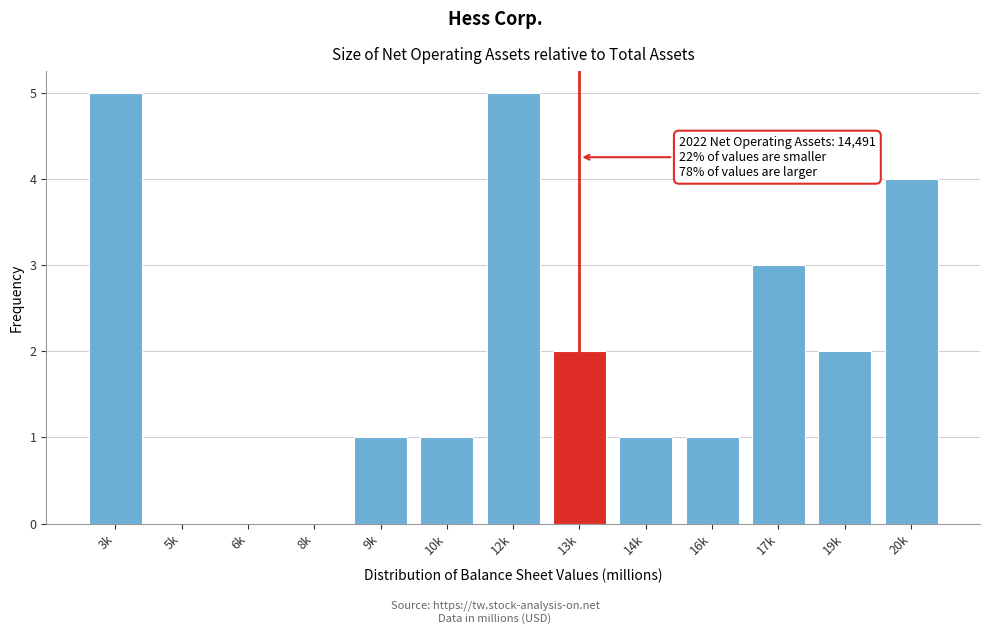

Reading left to right, transcribe all the data shown in this chart.

3k=5	5k=0	6k=0	8k=0	9k=1	10k=1	12k=5	13k=2	14k=1	16k=1	17k=3	19k=2	20k=4